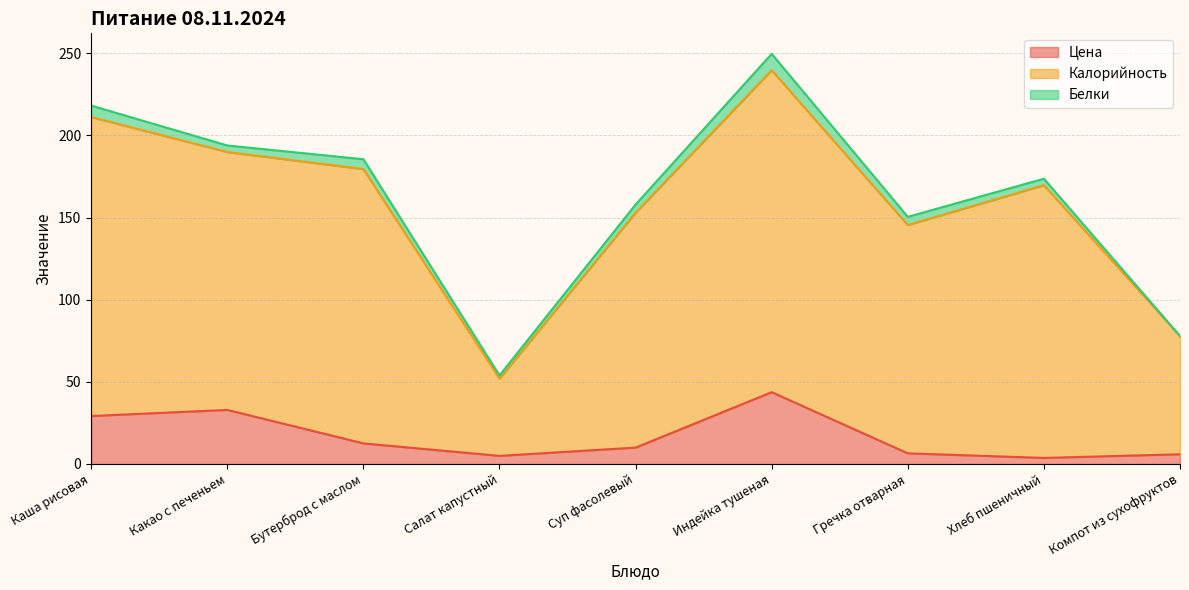

List the labels in order of Цена value, smallest first.

Хлеб пшеничный, Салат капустный, Компот из сухофруктов, Гречка отварная, Суп фасолевый, Бутерброд с маслом, Каша рисовая, Какао с печеньем, Индейка тушеная